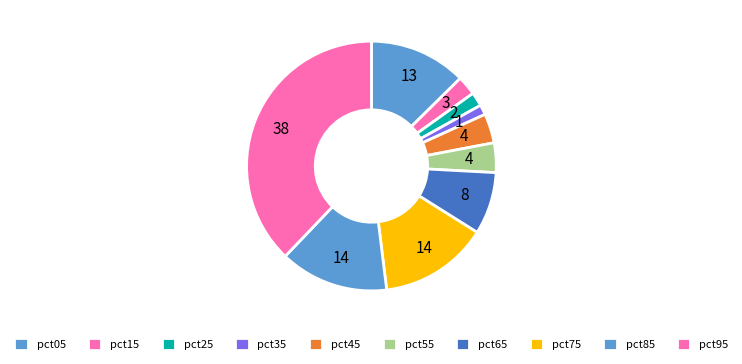

How many slices are in this pie chart?

10